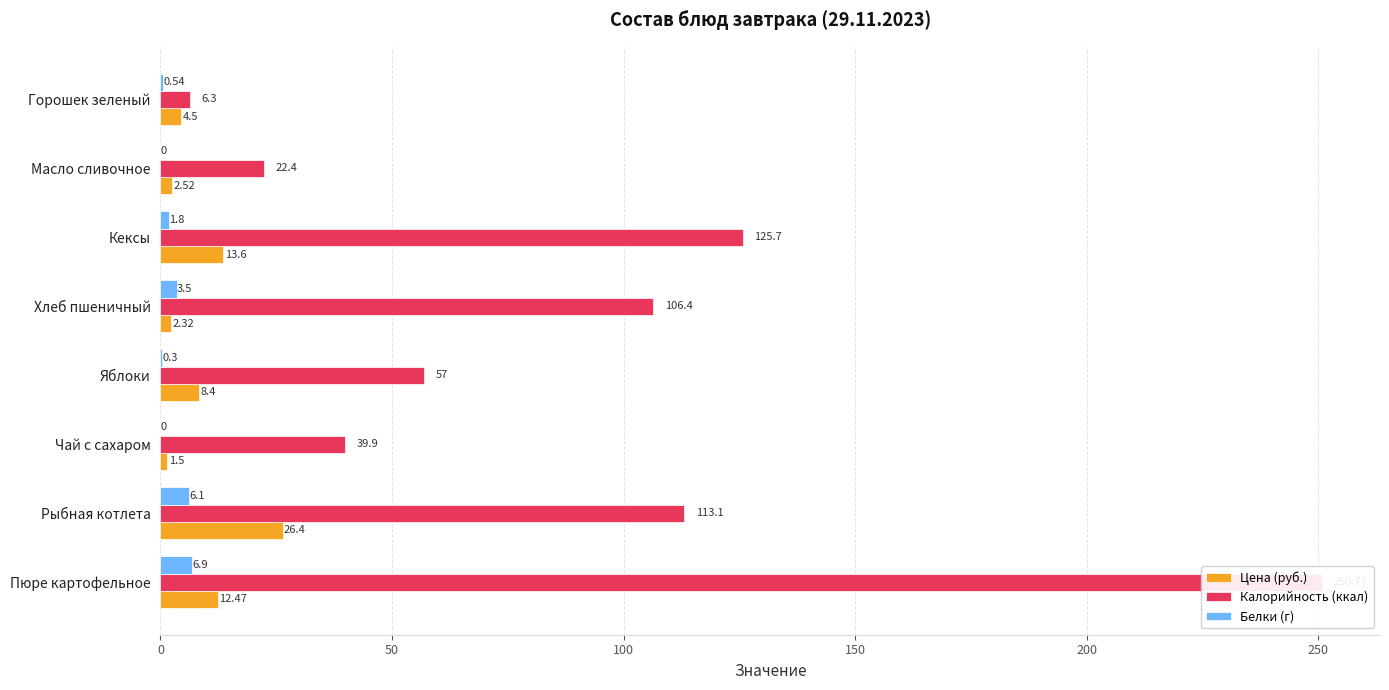

What is the average value of the Белки (г) series?

2.4